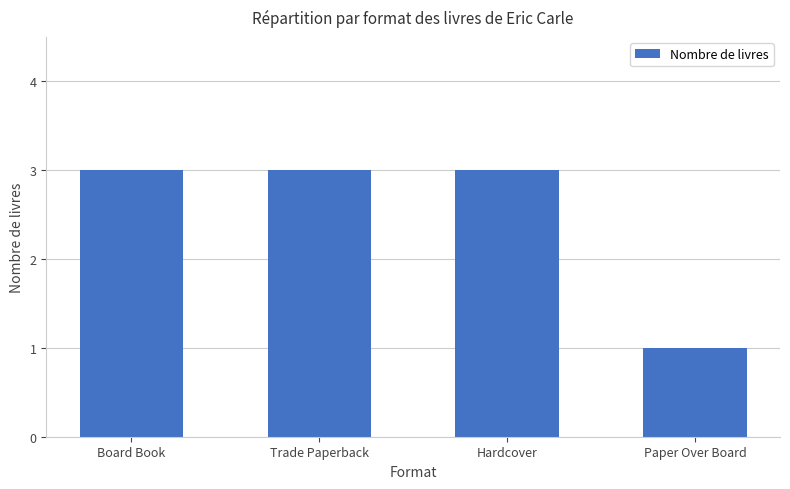

Is it true that the value at Board Book is 3?

True